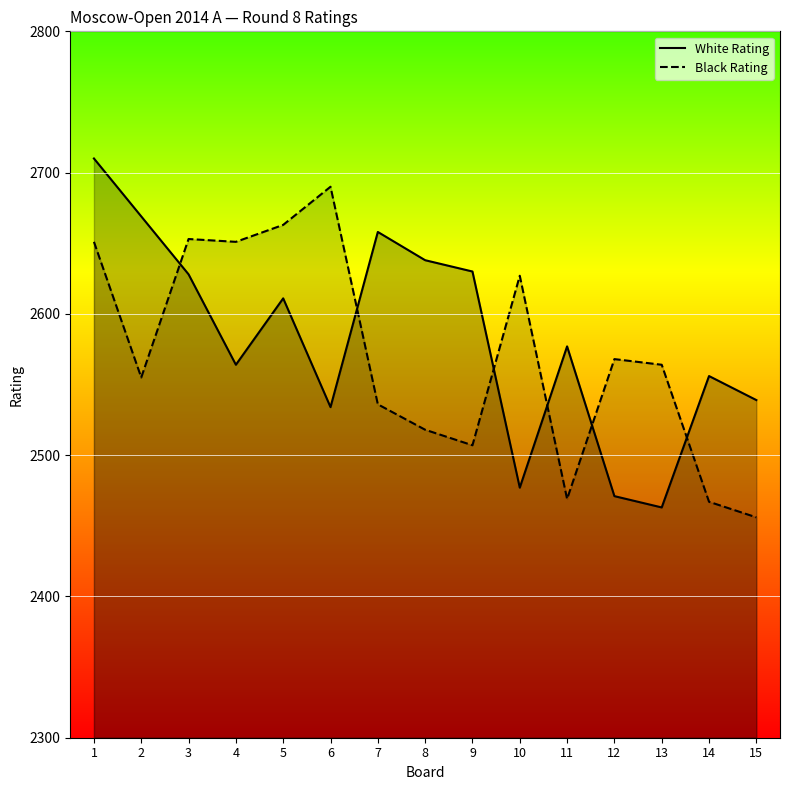

The value of Black Rating at 5 is 621. True or false?

False